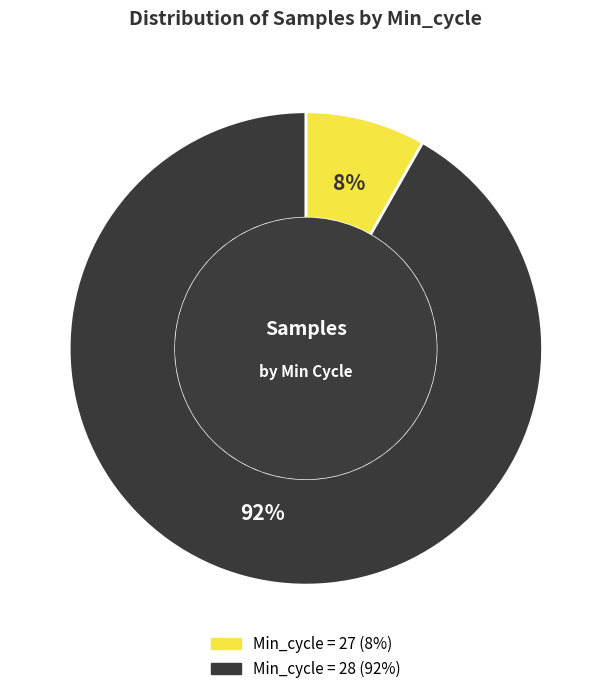

To the nearest percent, what is the difference between the largest and smallest slice percentages?

84%